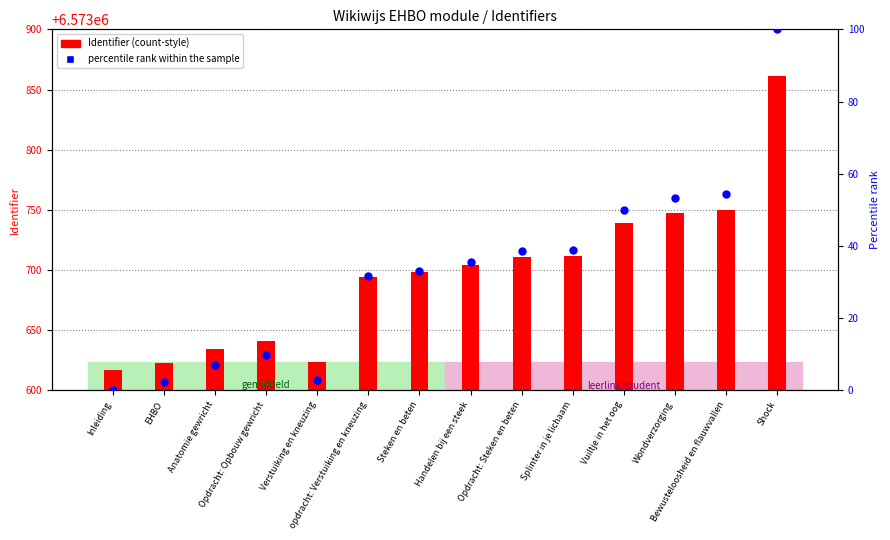

What are all the series names shown in the legend?

Identifier (count-style), percentile rank within the sample